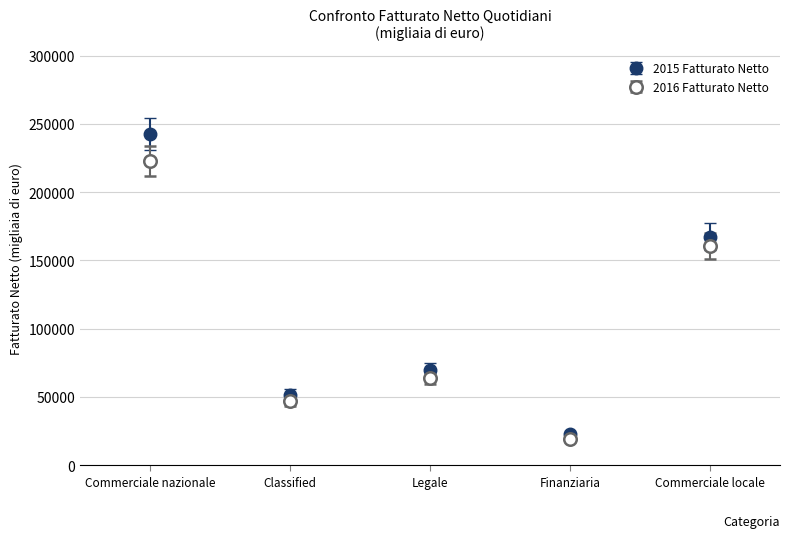

At which label does 2015 Fatturato Netto first exceed 69769?

Commerciale nazionale